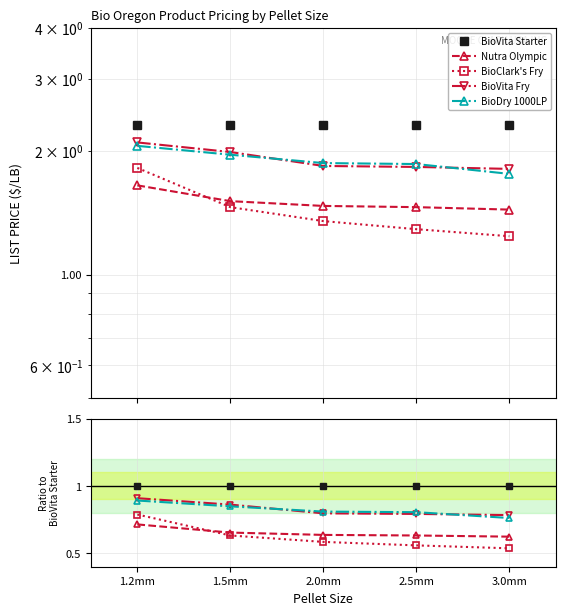

Which series has the widest spread of values?

BioClark's Fry